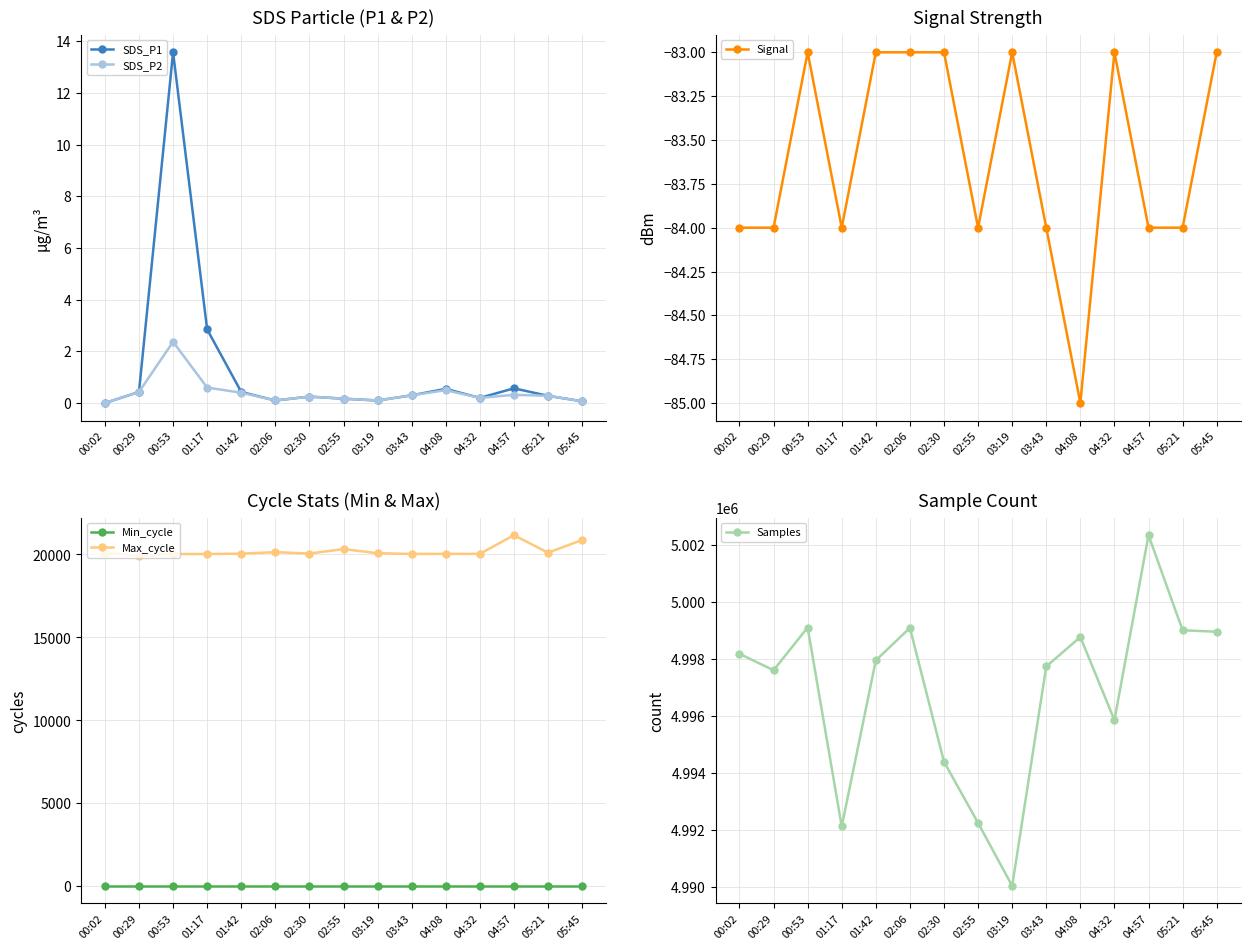

At 02:30, list the series in order from smallest to largest.

Signal, SDS_P1, SDS_P2, Min_cycle, Max_cycle, Samples